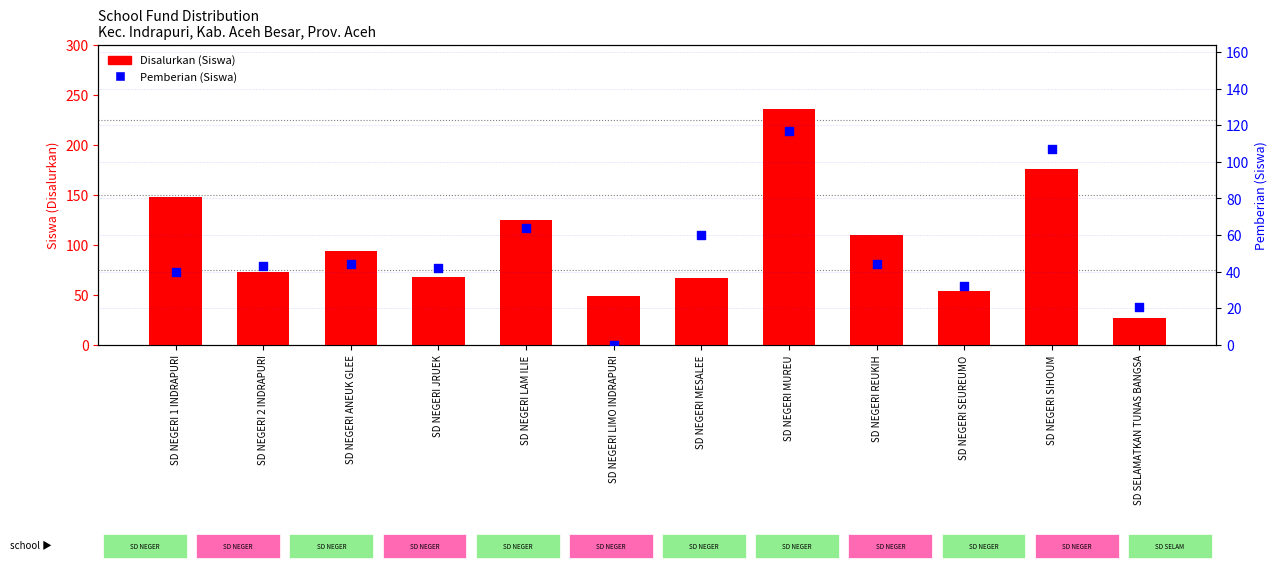

At which category is the sum across all series the highest?

SD NEGERI MUREU